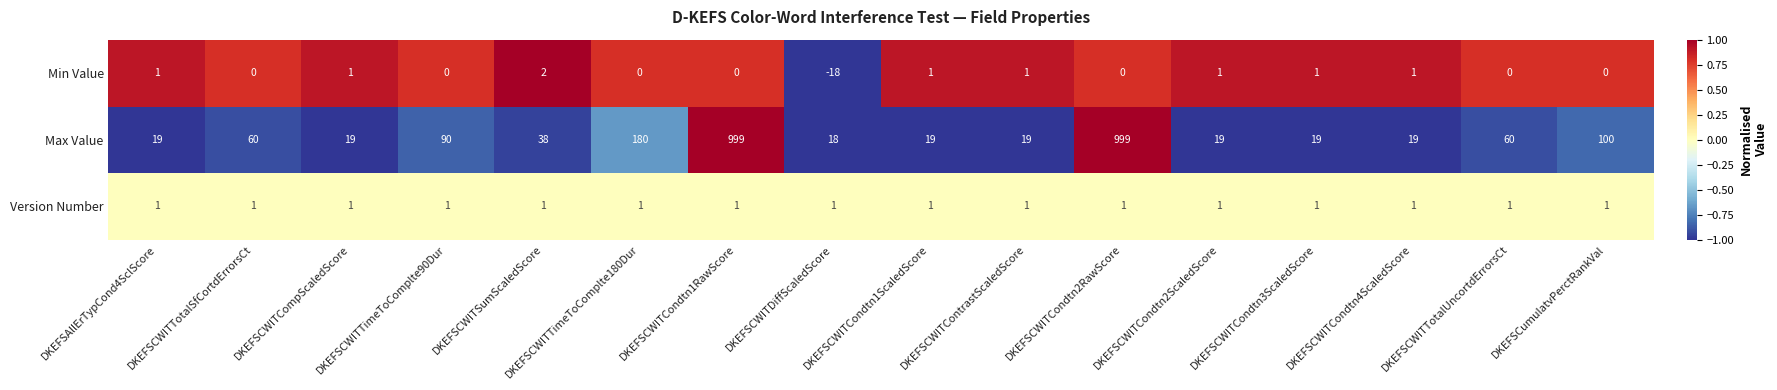

Which label corresponds to the smallest value in the chart?

DKEFSCWITDiffScaledScore